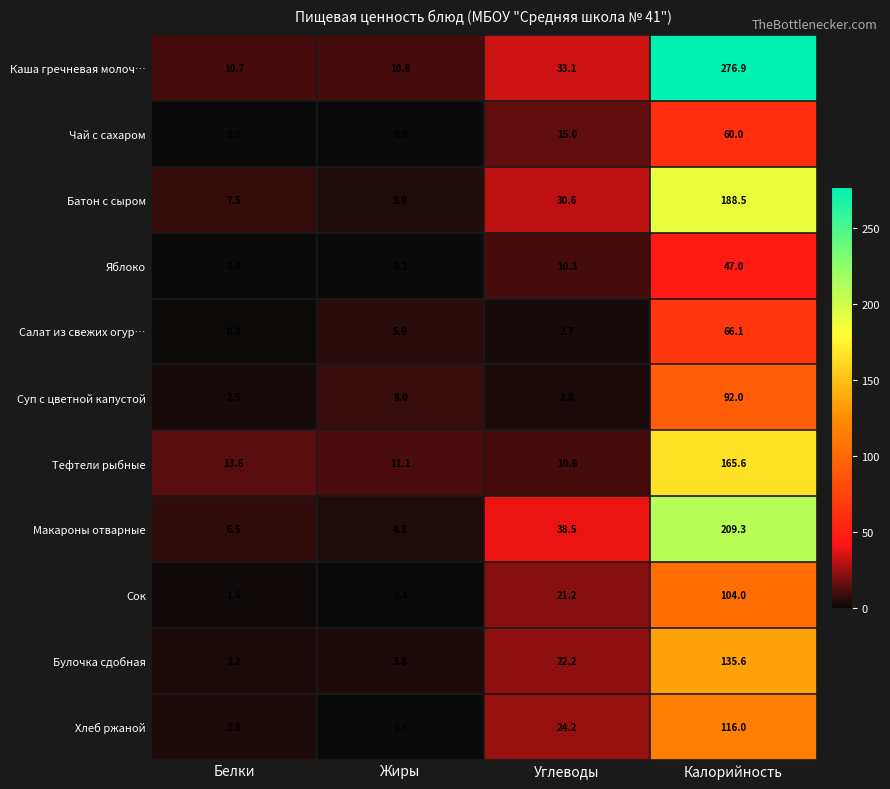

What is the difference between the Салат из свежих огур… values at Белки and Калорийность?

65.3